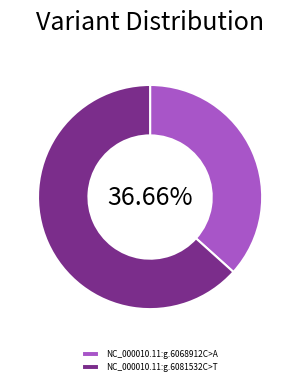

Rank the categories by value from lowest to highest.

NC_000010.11:g.6068912C>A, NC_000010.11:g.6081532C>T